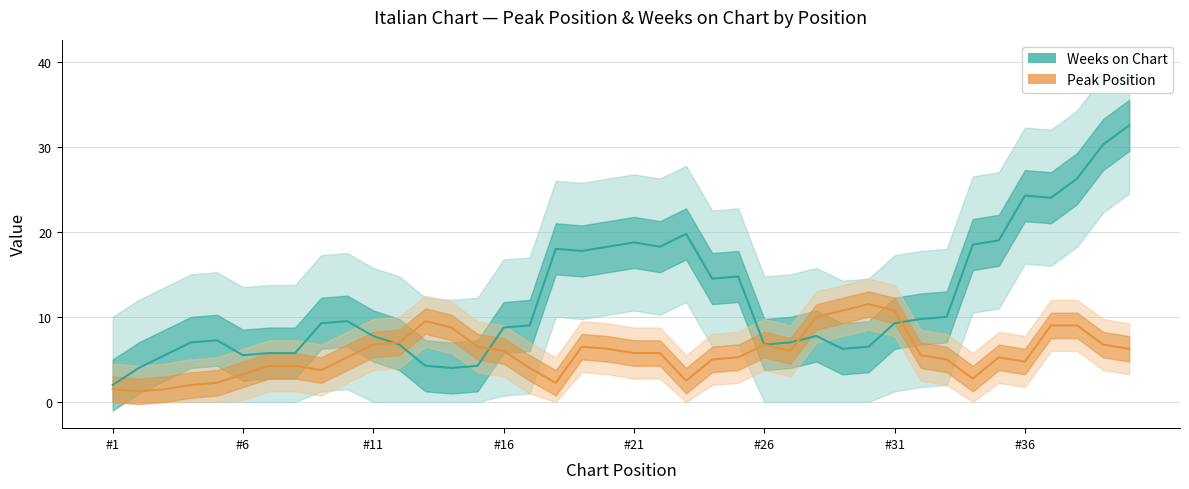

Is it true that Weeks on Chart equals 49 at 37?

False